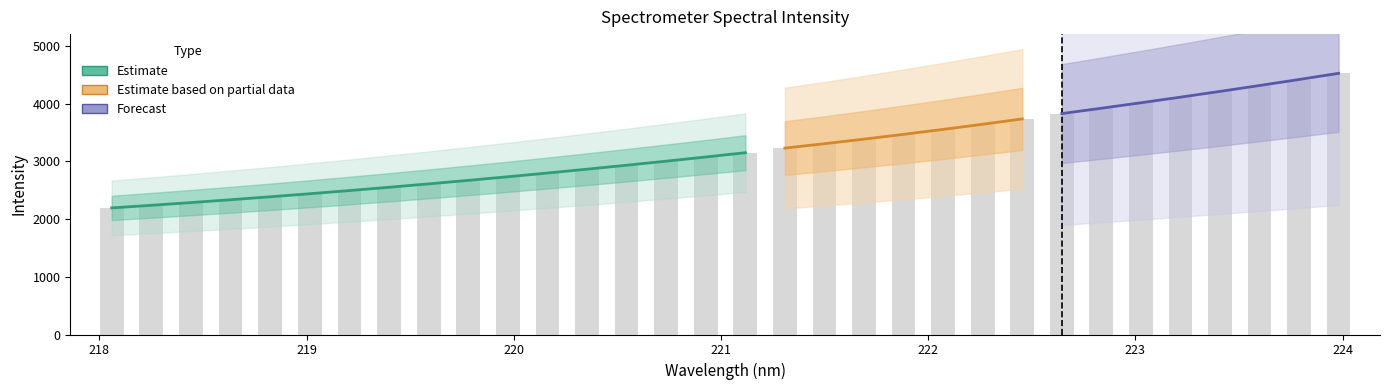

Approximately how many times larger is the value at 221.6902 compared to 220.3533?

1.2